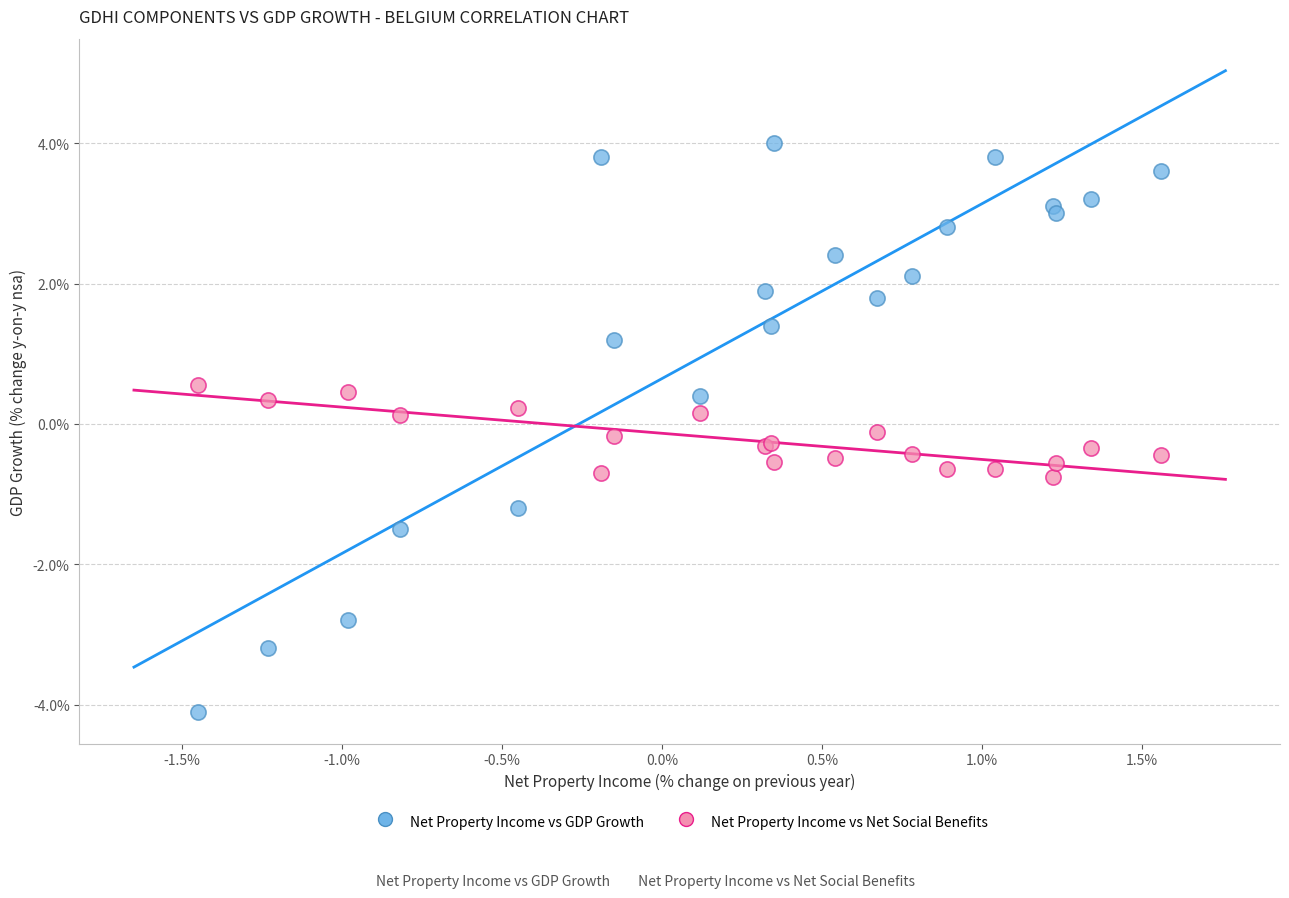

What are all the series names shown in the legend?

Net Property Income vs GDP Growth, Net Property Income vs Net Social Benefits